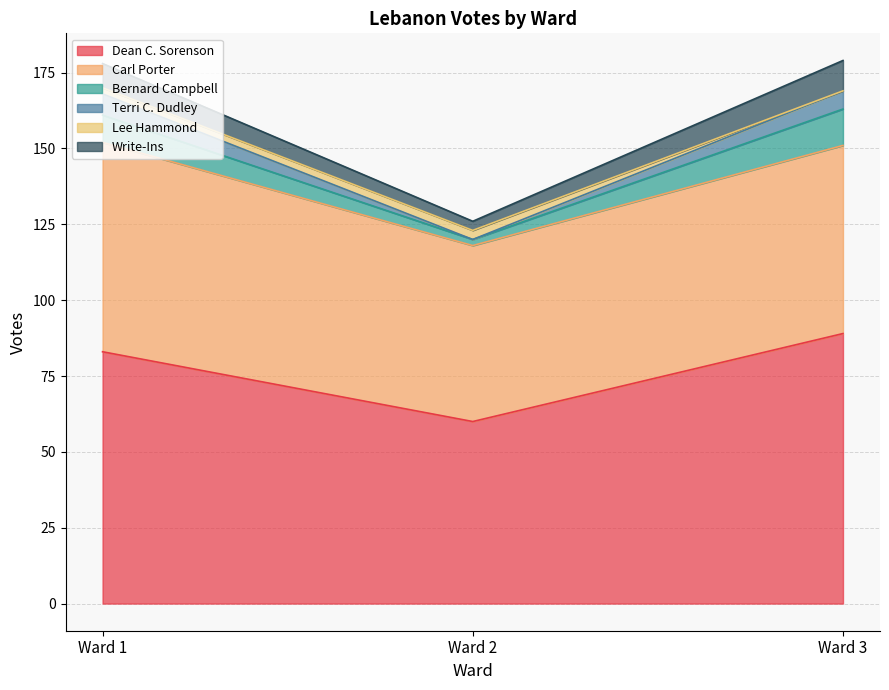

What is the value of the Write-Ins point at the 1st from the left?

8